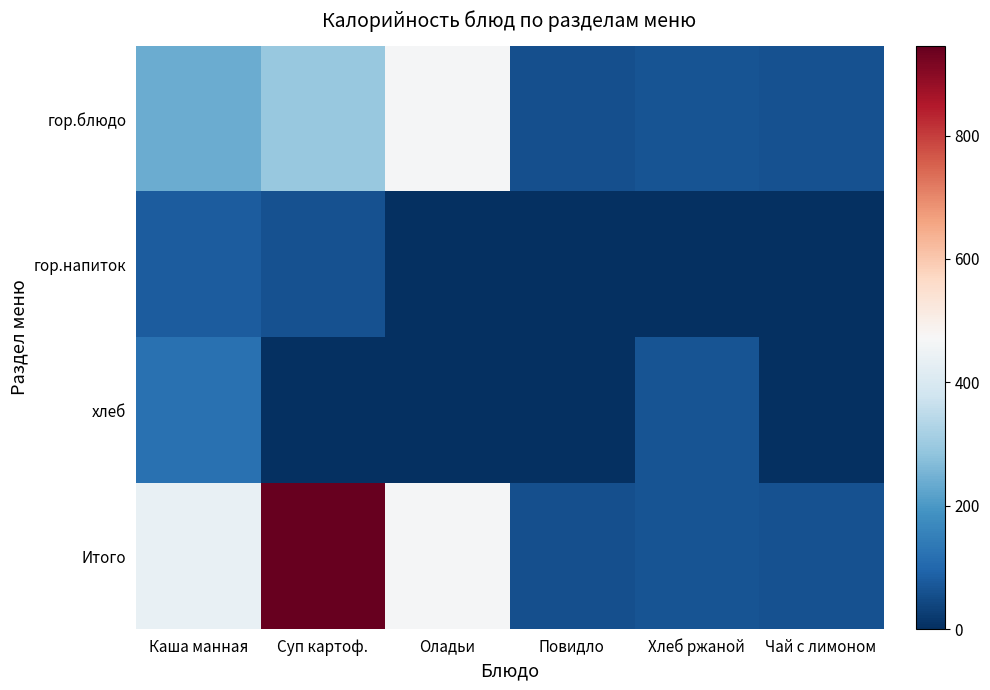

At how many categories does at least one series exceed 397?

3